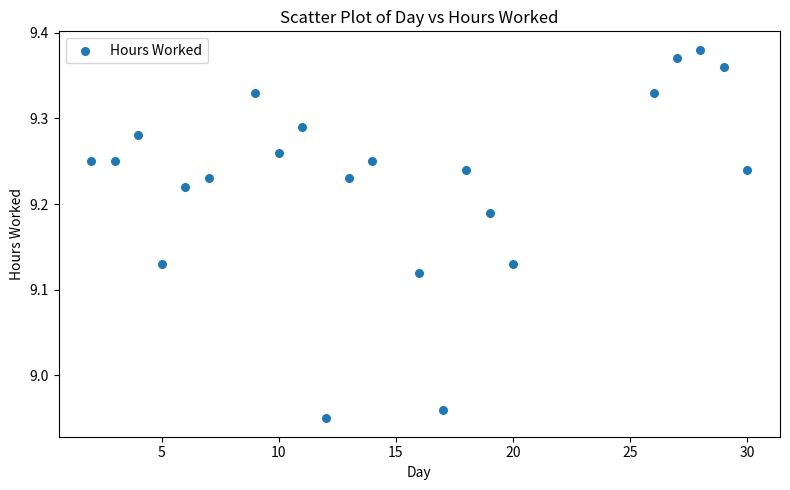

What is the range of Y values (max minus min)?

0.4